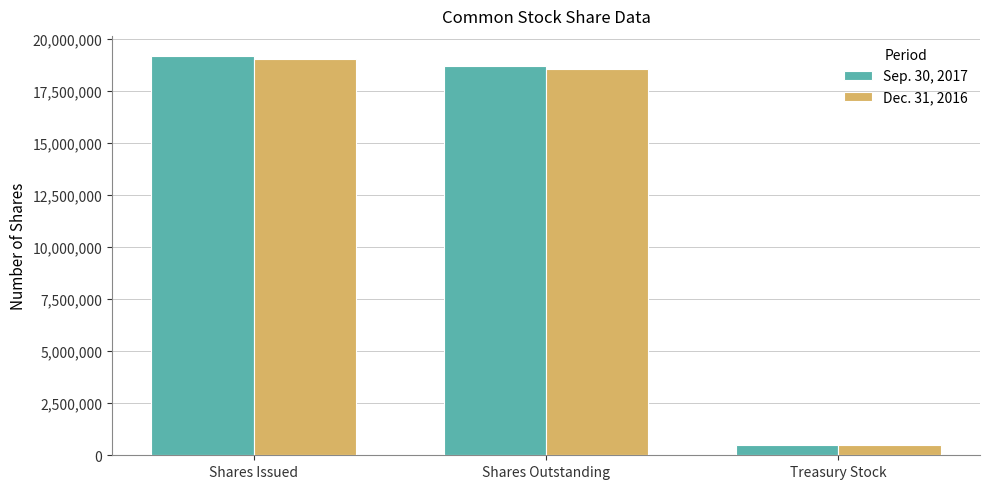

True or false: Sep. 30, 2017 has a value of 18713498 at Shares Outstanding.

True